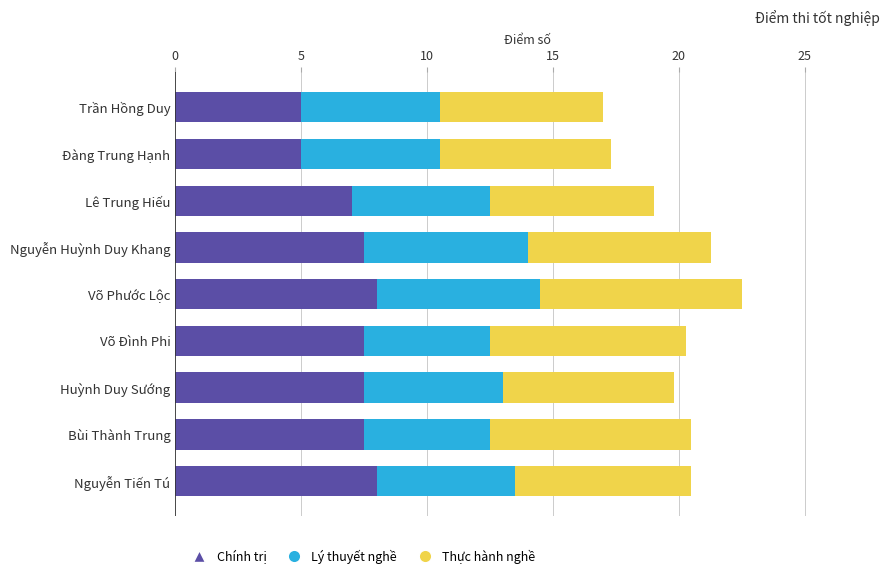

What is the minimum value for Chính trị?

5.0